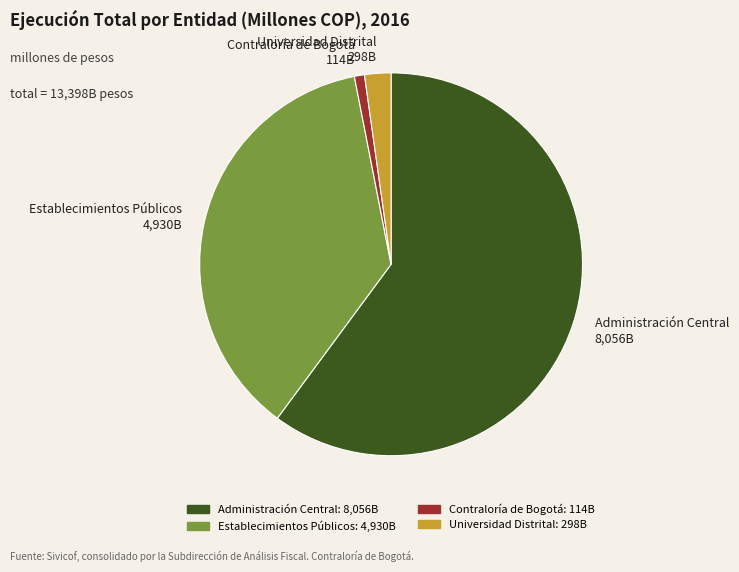

True or false: Administración Central accounts for 60% of the total.

True